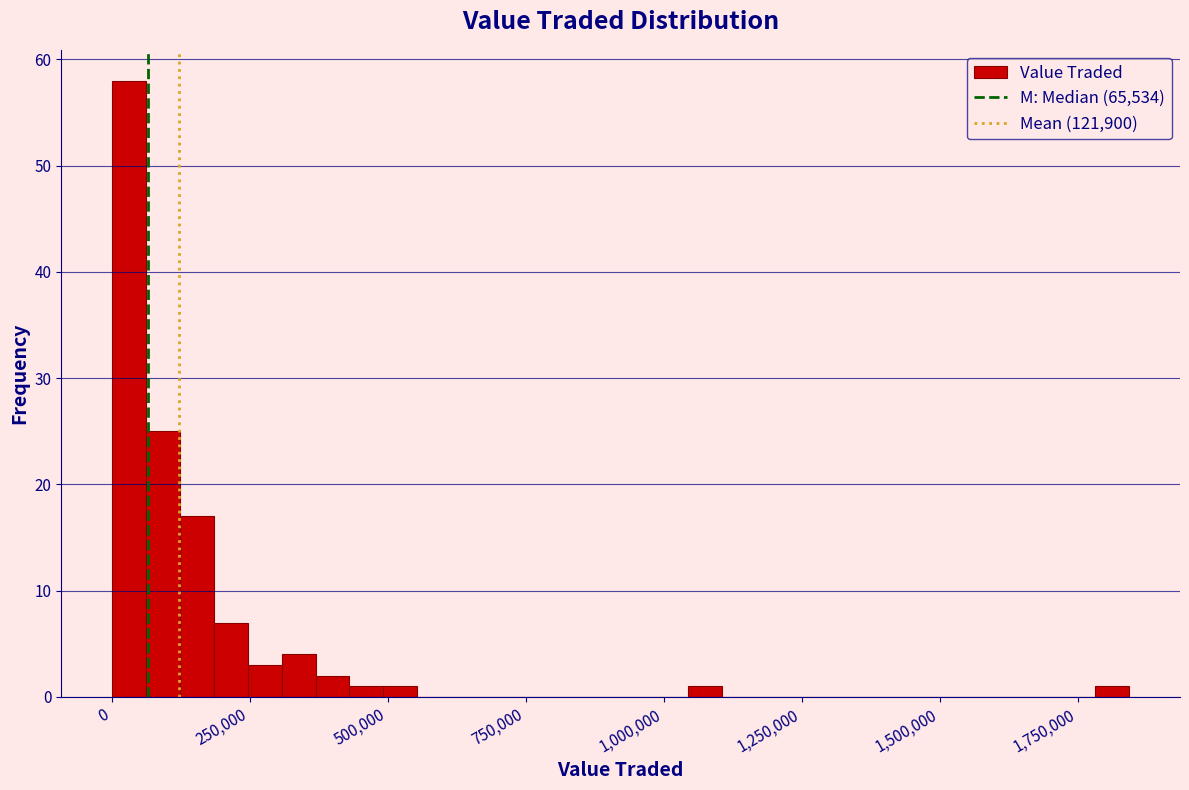

Around what value on the x-axis is the tallest bar? Give the approximate position of its centre, as read against the axis.

50000